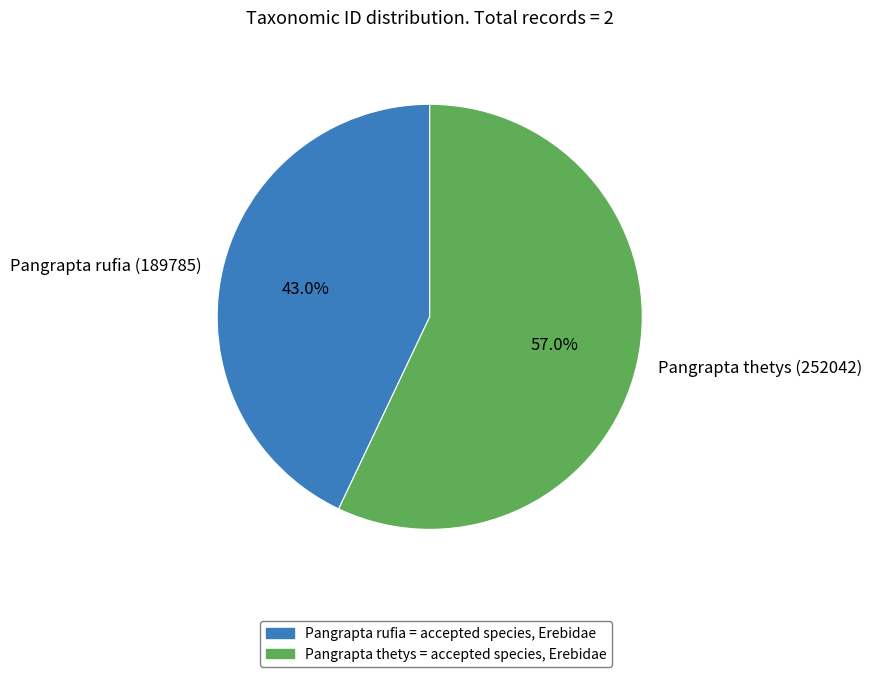

How much of the chart is everything except Pangrapta thetys (252042)?

43.0%